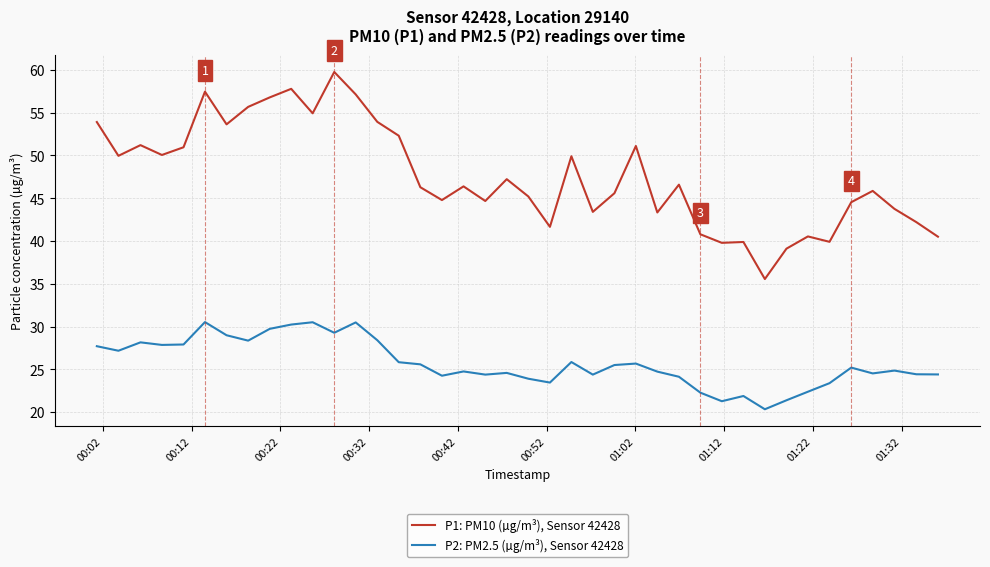

Rank the series by their maximum value, from lowest to highest.

P2: PM2.5 (µg/m³), Sensor 42428, P1: PM10 (µg/m³), Sensor 42428